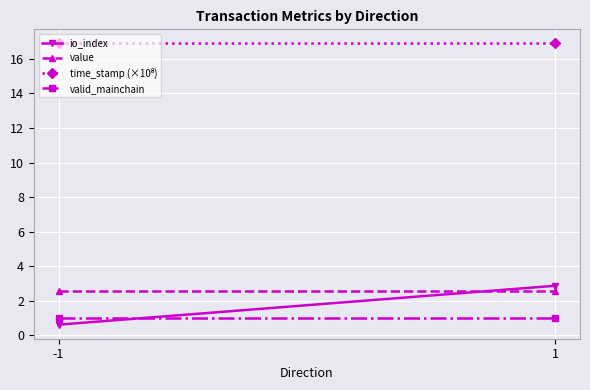

The io_index series shows 0.7 at 1. True or false?

False